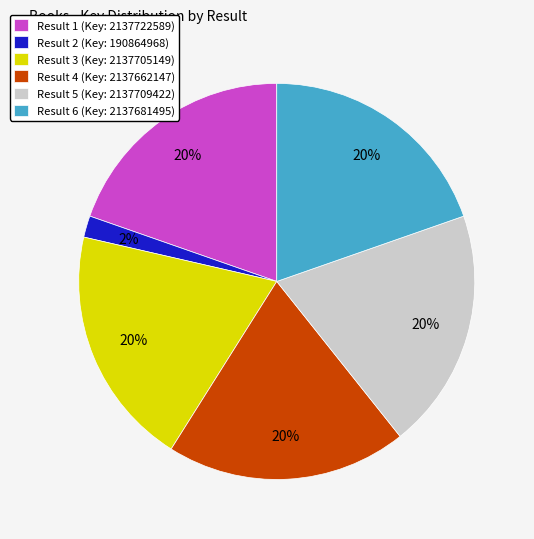

Does any single category account for the majority?

No